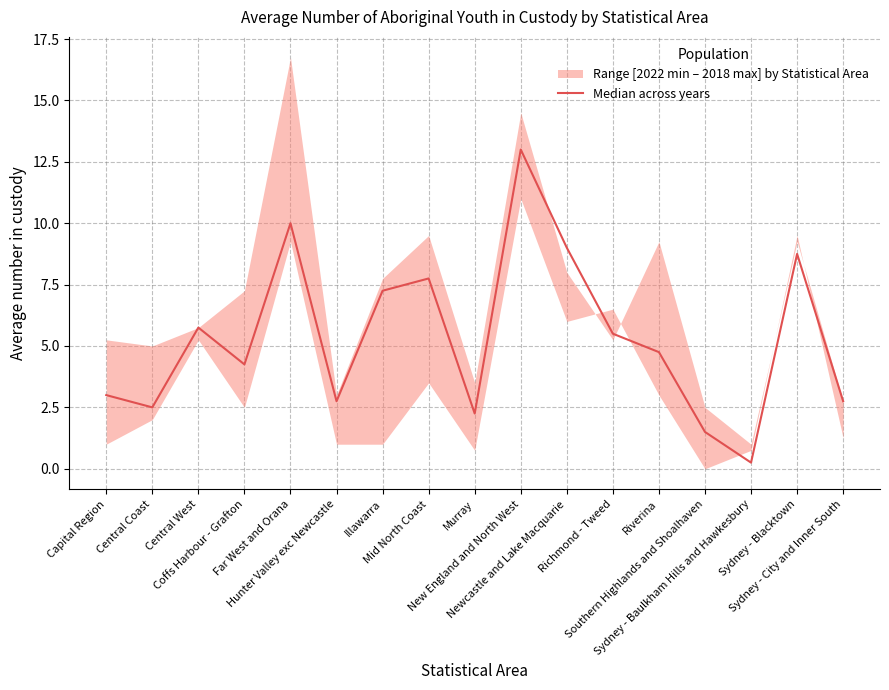

What is the label of the 2nd point from the left?

Central Coast